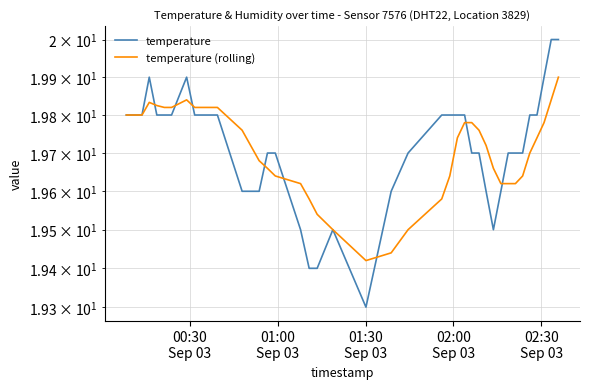

What are all the series names shown in the legend?

temperature, temperature (rolling)